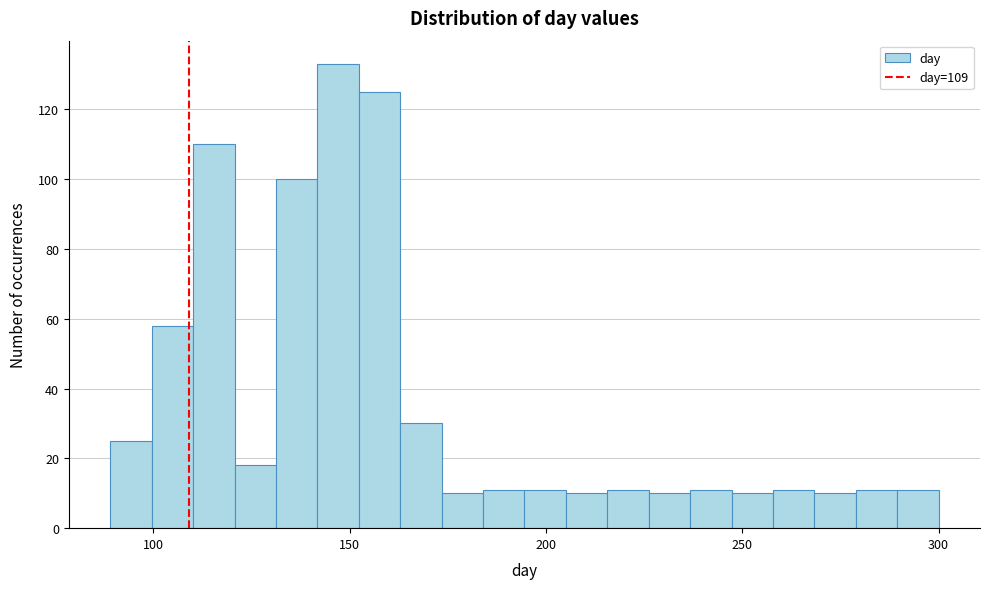

Around what value on the x-axis is the tallest bar? Give the approximate position of its centre, as read against the axis.

145